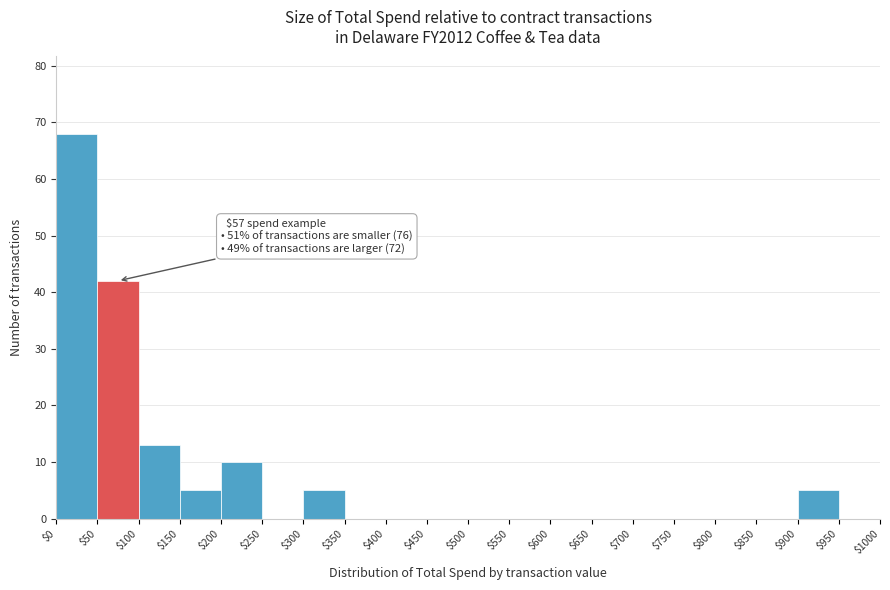

Which range on the x-axis has the tallest bar?

$0 to $50